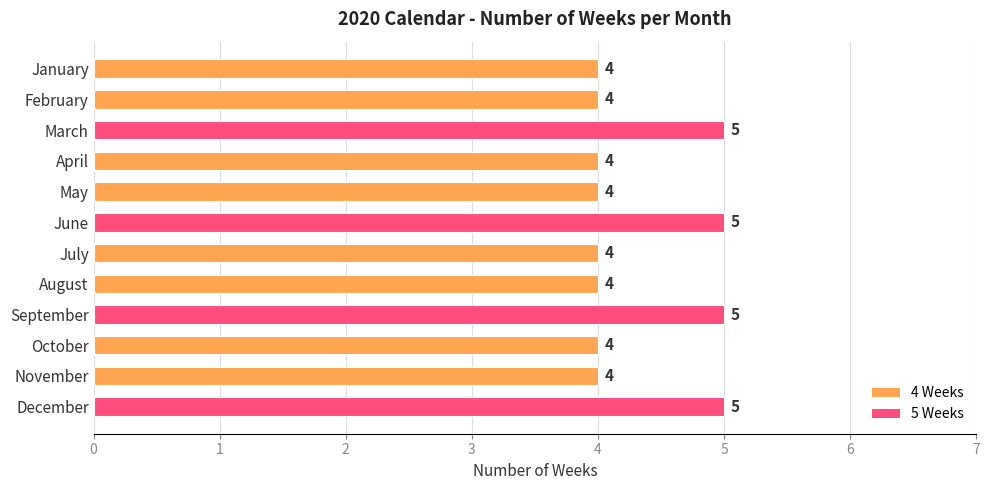

True or false: the data shows 4 at November.

True